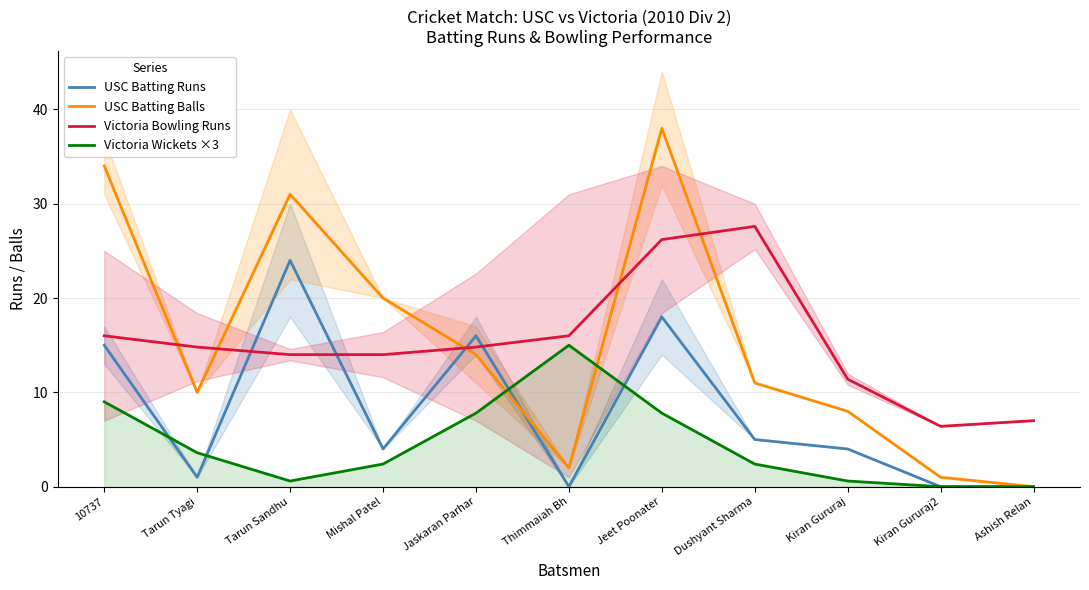

What is the spread (max minus min) of values at Mishal Patel?

17.6